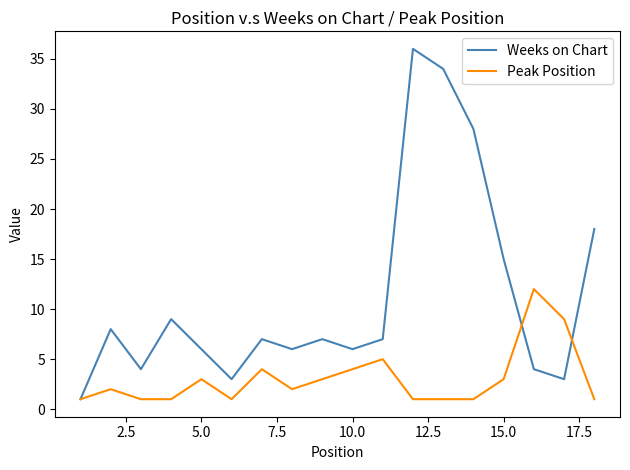

What are all the series names shown in the legend?

Weeks on Chart, Peak Position